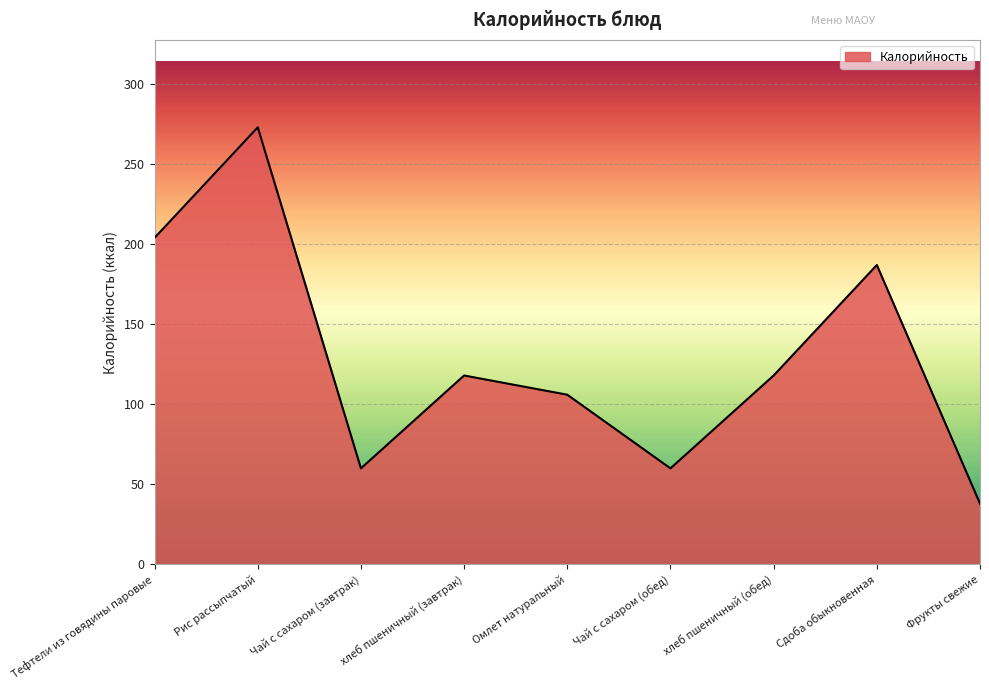

True or false: the data shows 14 at Чай с сахаром (обед).

False